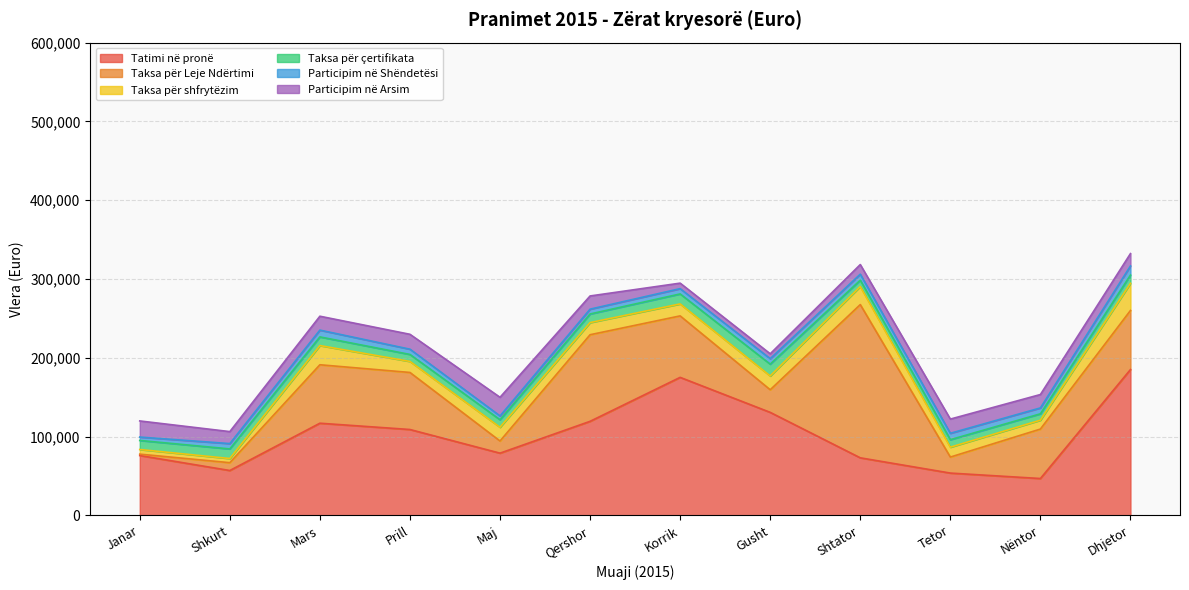

What is the spread (max minus min) of values at Gusht?

124488.5